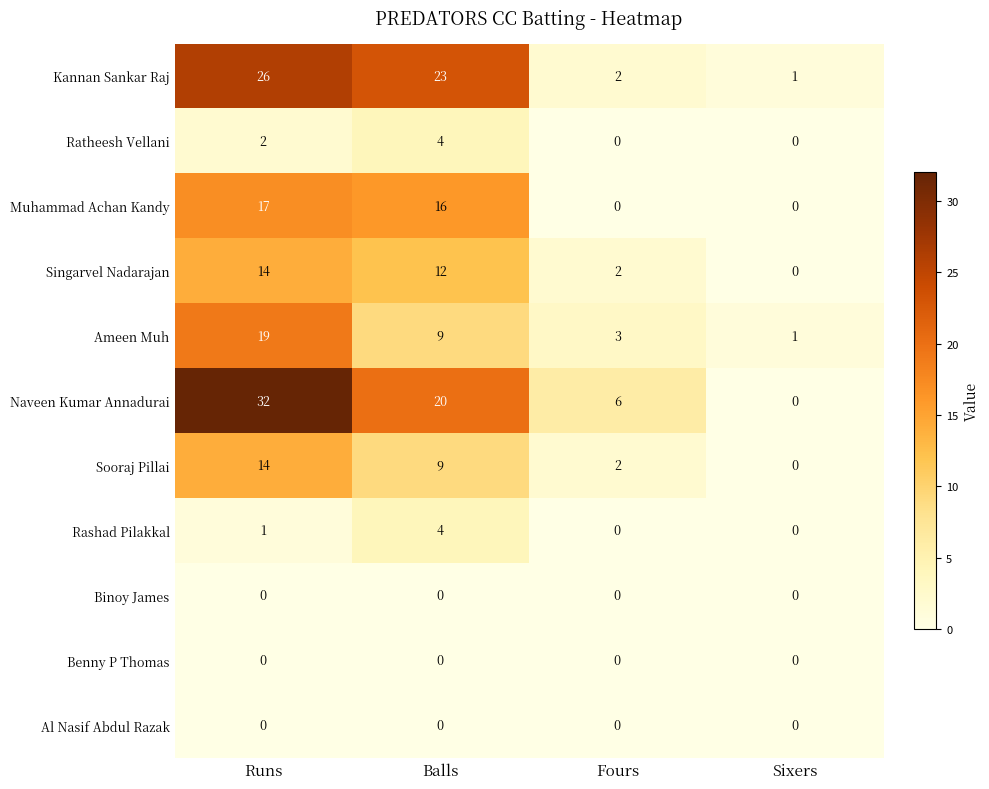

Count the number of data series in this chart.

11